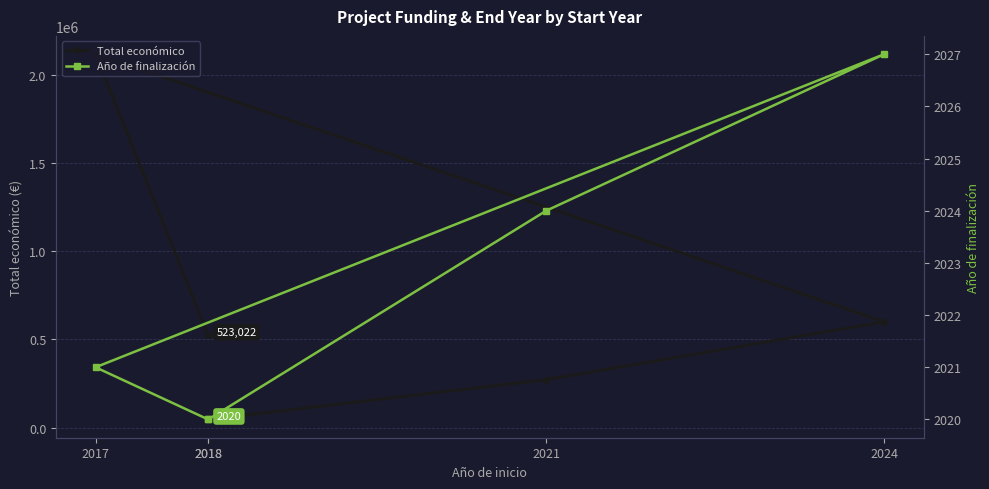

Rank the series at 2018 from lowest to highest value.

Año de finalización, Total económico